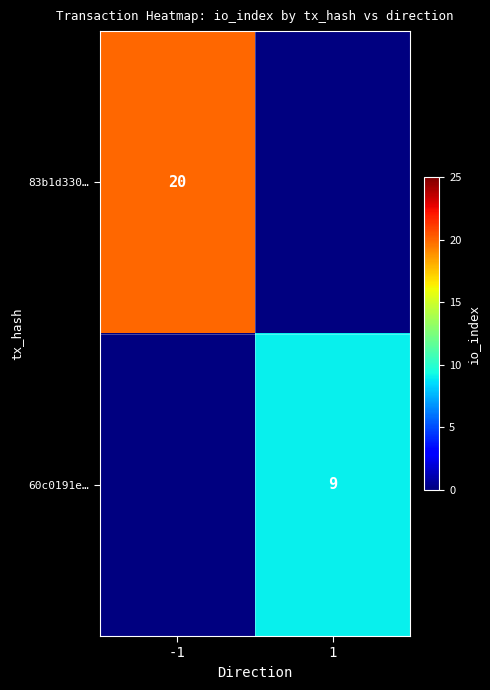

The value of 83b1d330… at -1 is 28. True or false?

False